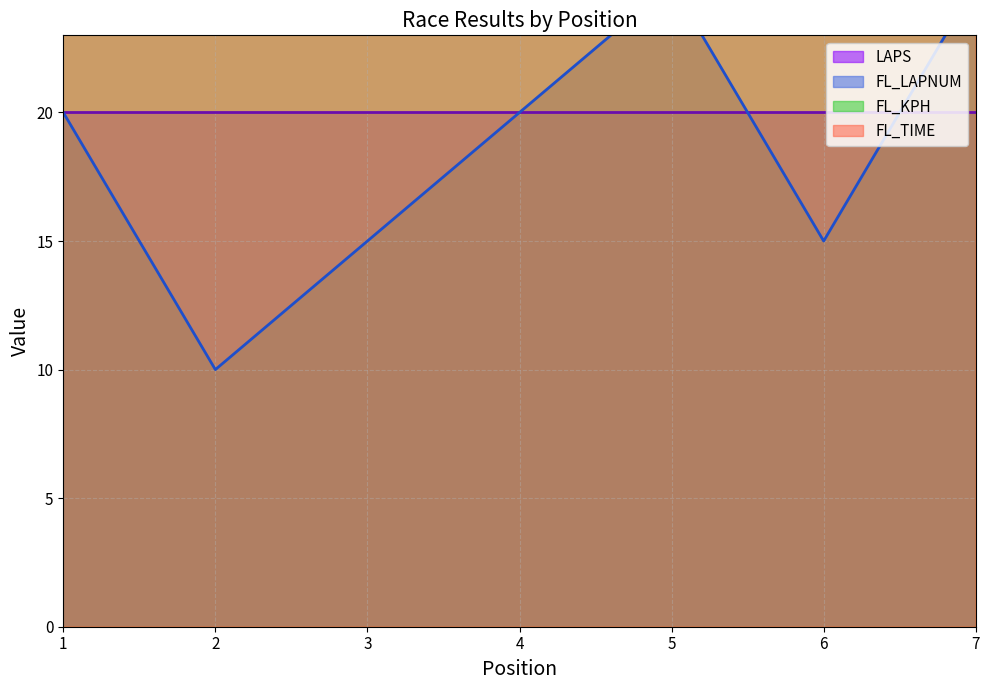

What is the difference between the FL_TIME values at 2 and 1?

2.1